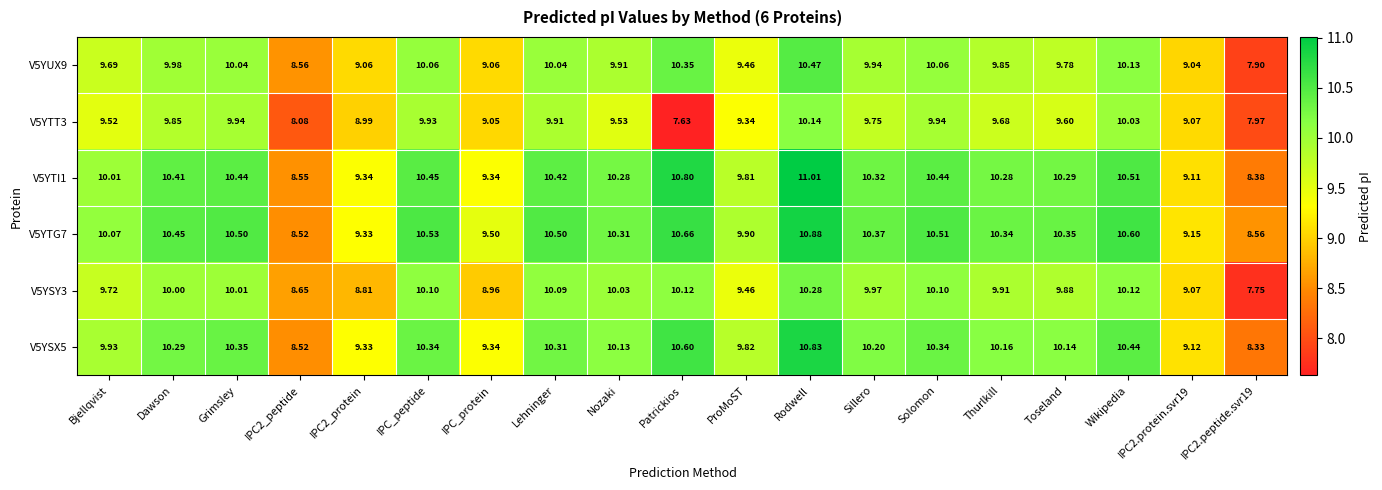

At which category does the chart reach its minimum across all series?

Patrickios